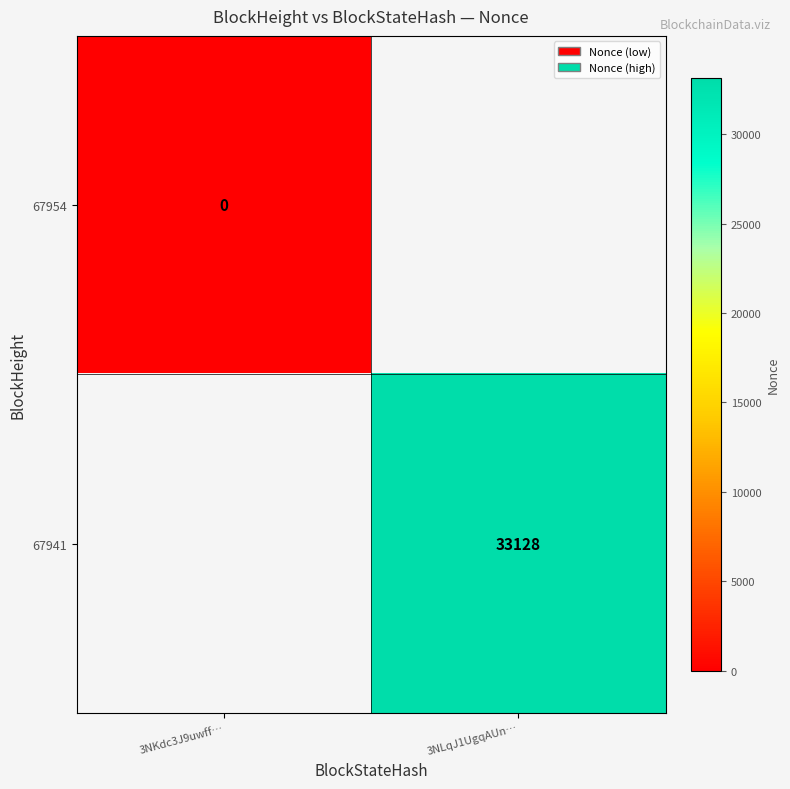

True or false: 67941 has a value of 49067 at 3NLqJ1UgqAUn….

False